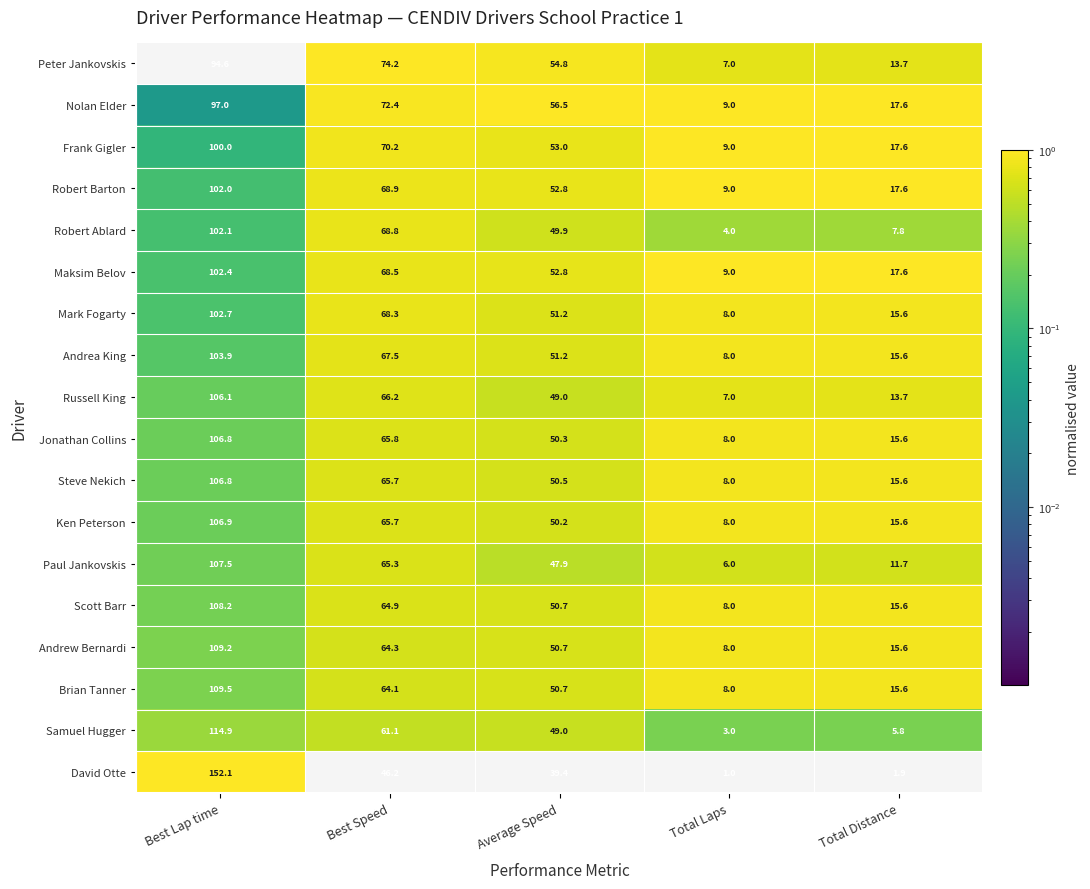

At which category does the chart reach its peak across all series?

Best Lap time